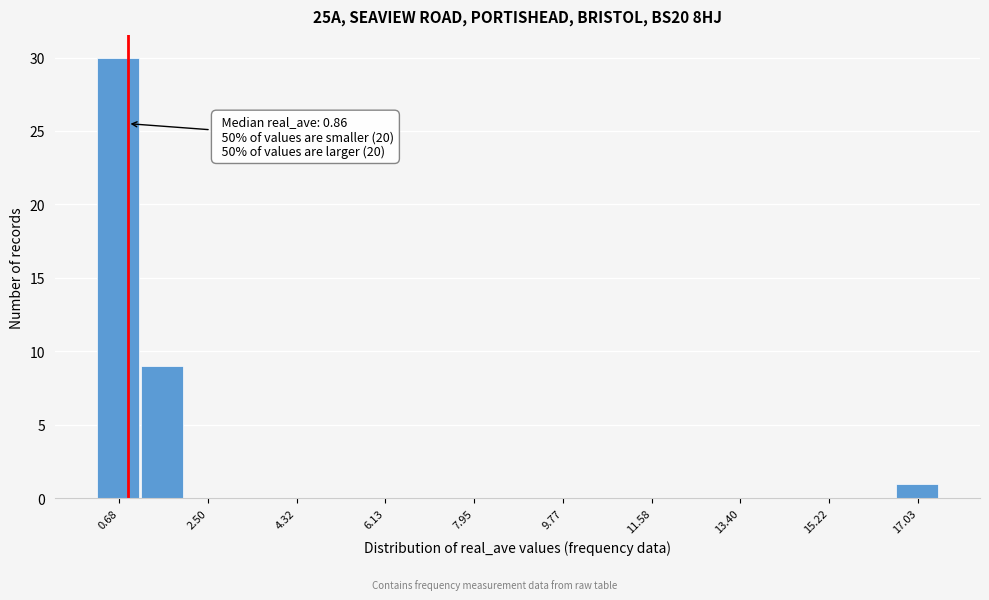

Which range on the x-axis has the tallest bar?

0.2 to 1.2